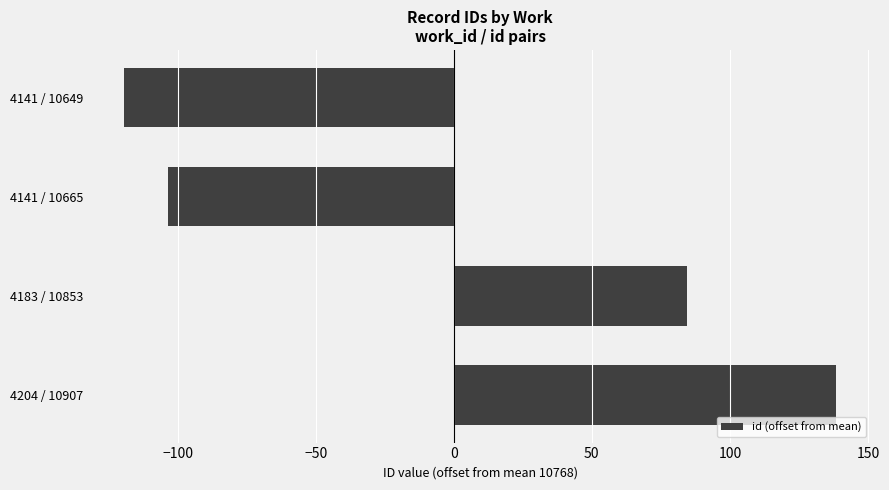

Rank the categories by value from lowest to highest.

4141 / 10649, 4141 / 10665, 4183 / 10853, 4204 / 10907